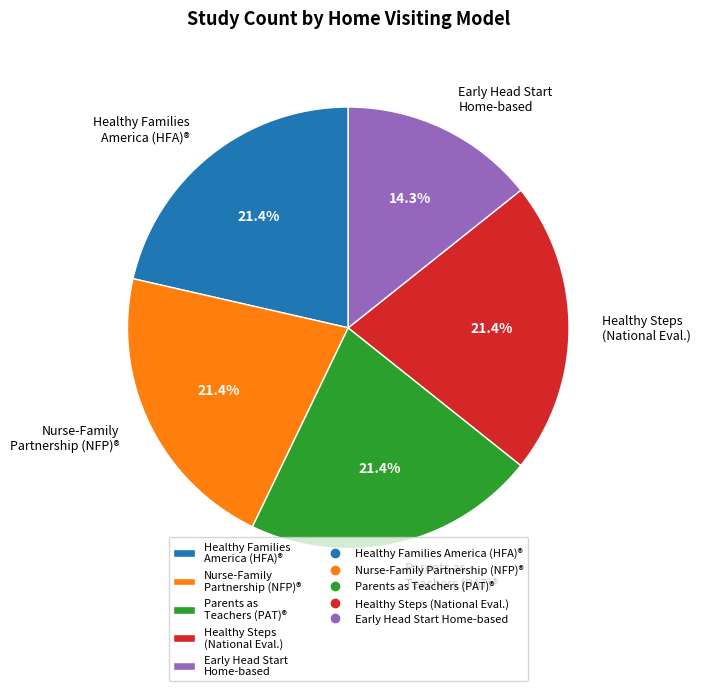

Which category has the smallest portion of the pie?

Early Head Start Home-based